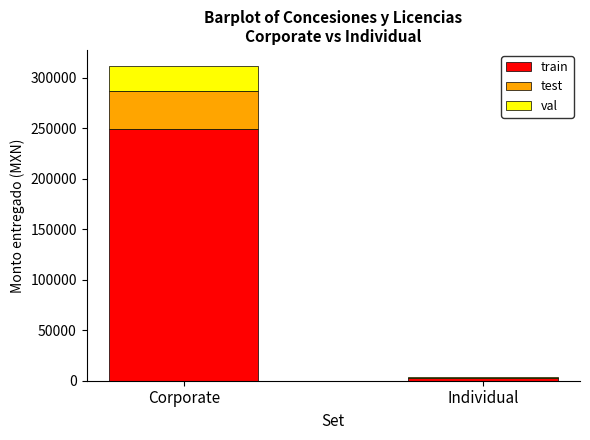

What is the total value across all series at Corporate?

311815.2